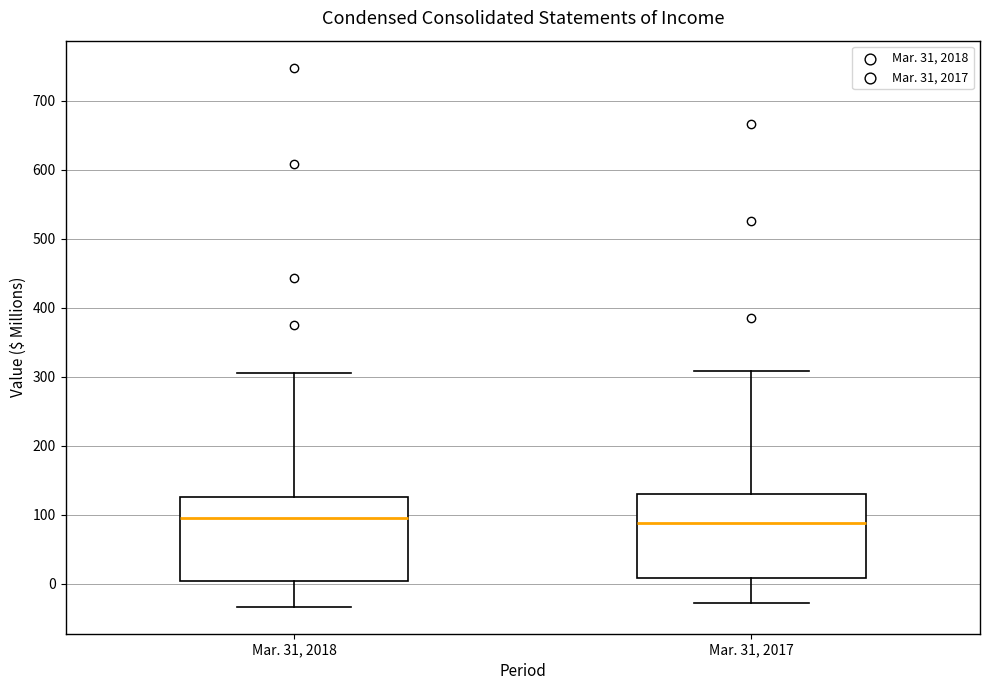

Where does the upper whisker of the box for Mar. 31, 2018 end on the y-axis? The values are not printed on the chart, so give them approximately, as read against the axis.

310